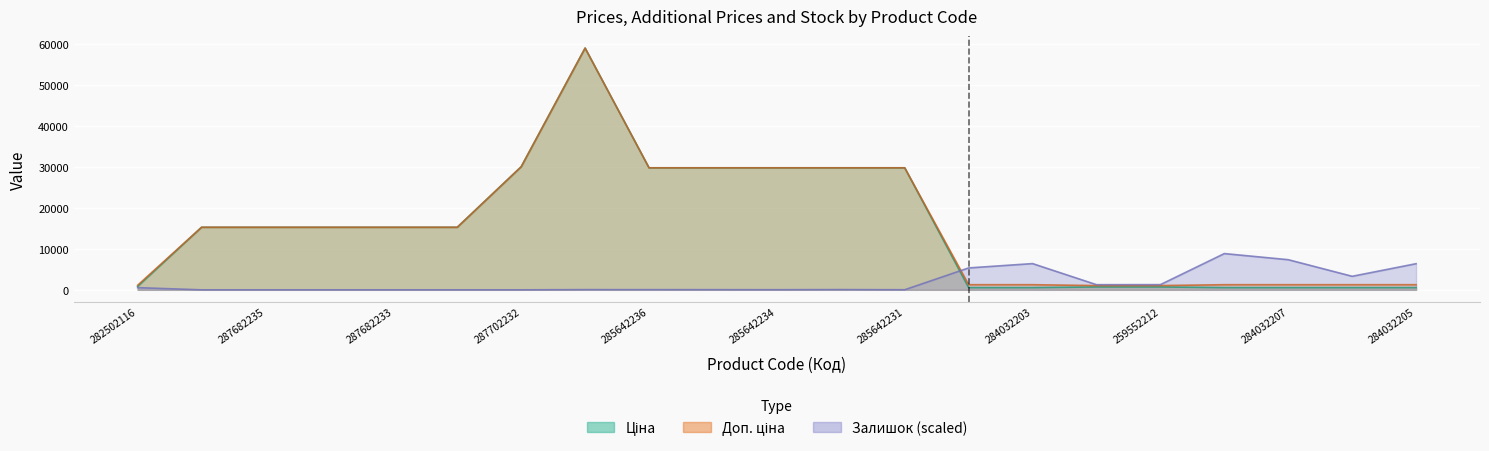

What are all the series names shown in the legend?

Ціна, Доп. ціна, Залишок